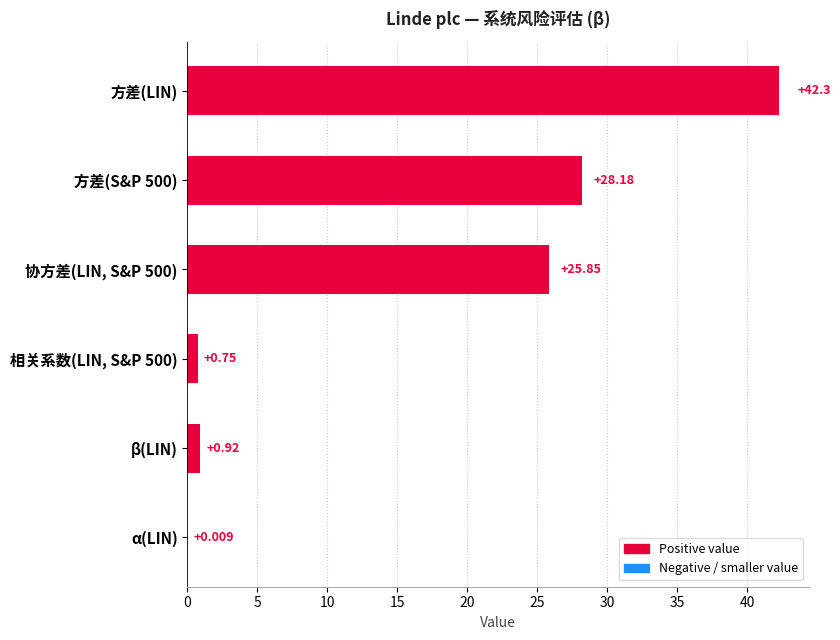

Which has a higher value, 方差(LIN) or α(LIN)?

方差(LIN)